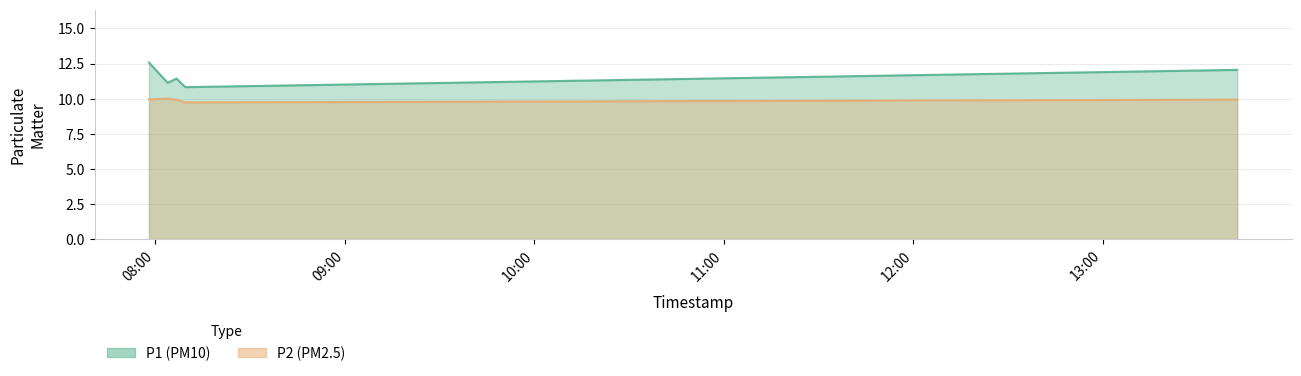

Reading right to left, what are all the values shown in this chart?

P1: 2023-07-31T13:42:39=12.1	2023-07-31T08:09:27=10.8	2023-07-31T08:06:39=11.4	2023-07-31T08:03:51=11.1	2023-07-31T07:57:56=12.6
P2: 2023-07-31T13:42:39=9.9	2023-07-31T08:09:27=9.7	2023-07-31T08:06:39=9.9	2023-07-31T08:03:51=10.0	2023-07-31T07:57:56=9.9